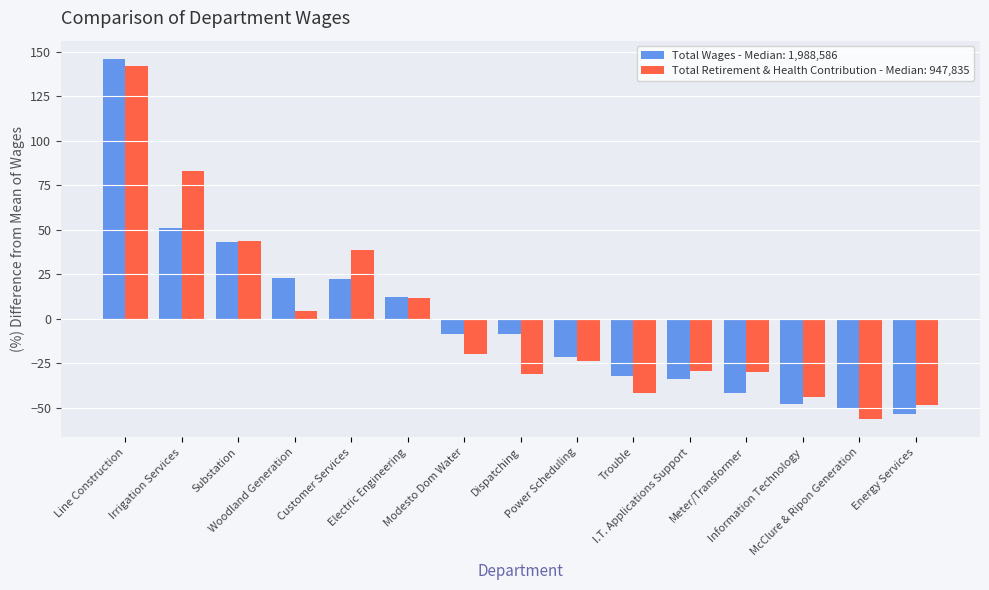

At which category does the chart reach its minimum across all series?

McClure & Ripon Generation